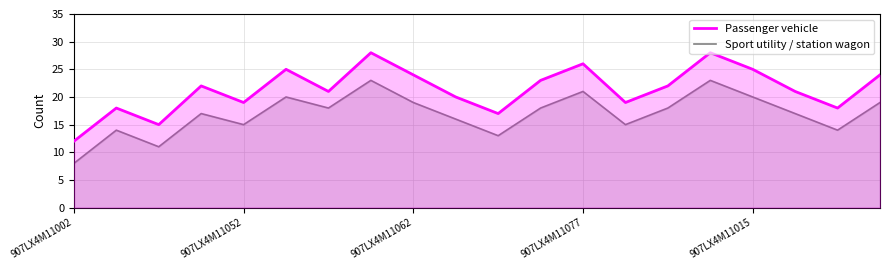

Does the chart have visible grid lines?

Yes